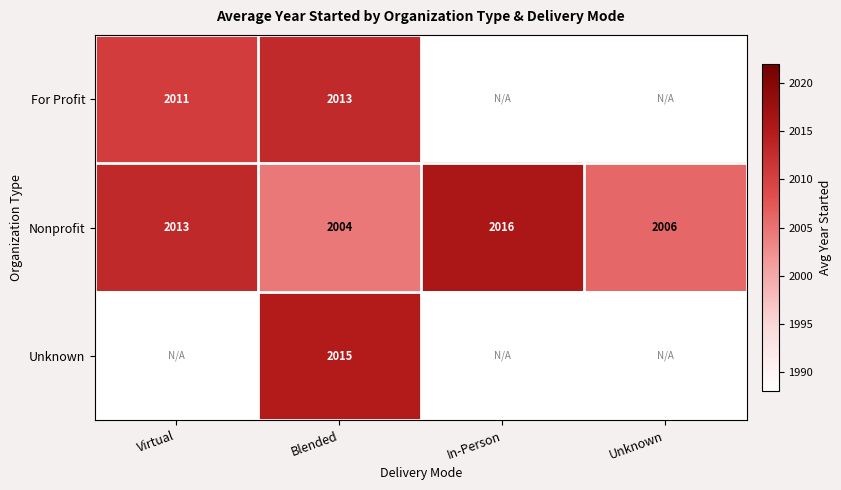

At how many categories does at least one series exceed 30?

4